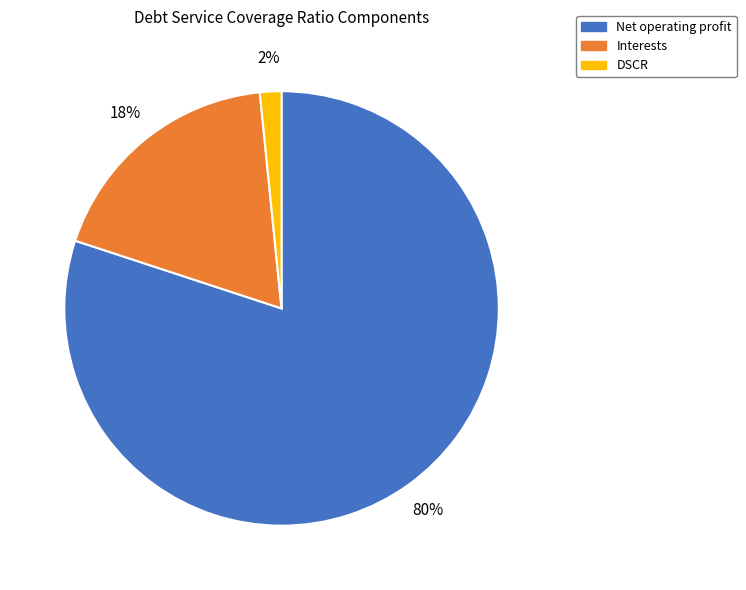

Combined, do DSCR and Net operating profit account for over 50%?

Yes